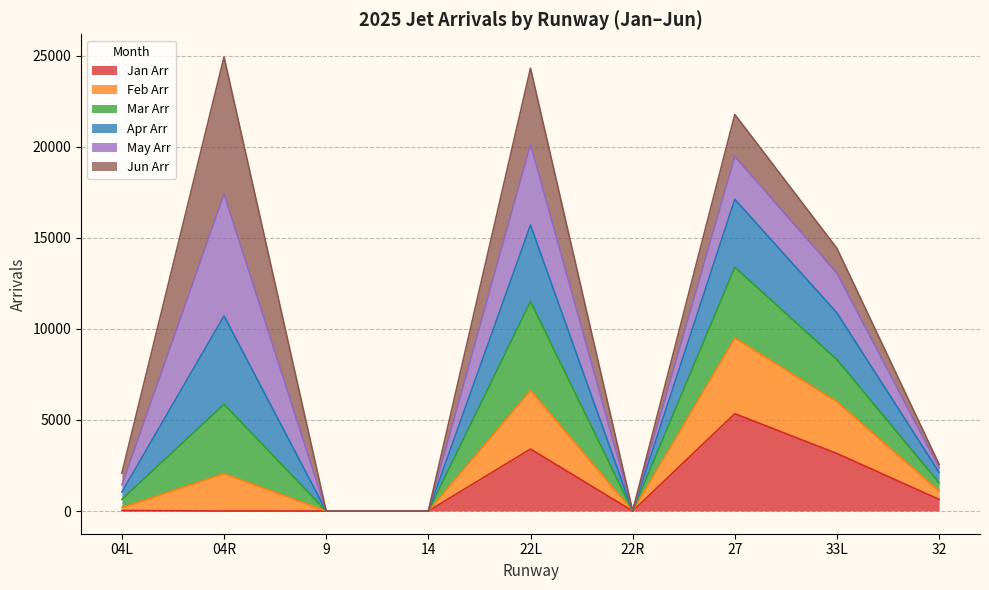

What are all the series names shown in the legend?

Jan Arr, Feb Arr, Mar Arr, Apr Arr, May Arr, Jun Arr